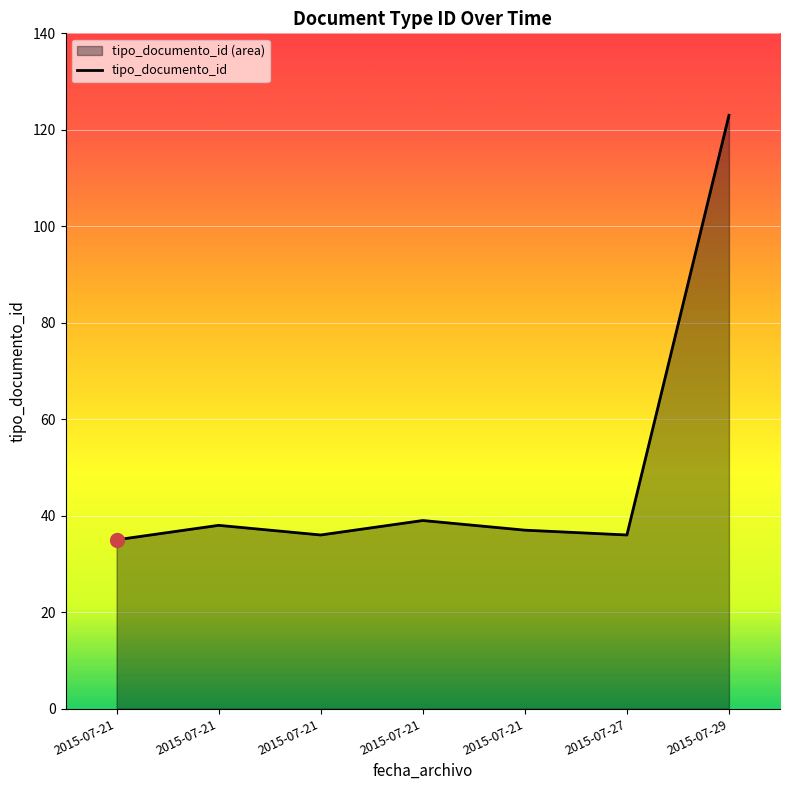

What is the change in value from 2015-07-27 to 2015-07-29?

+87